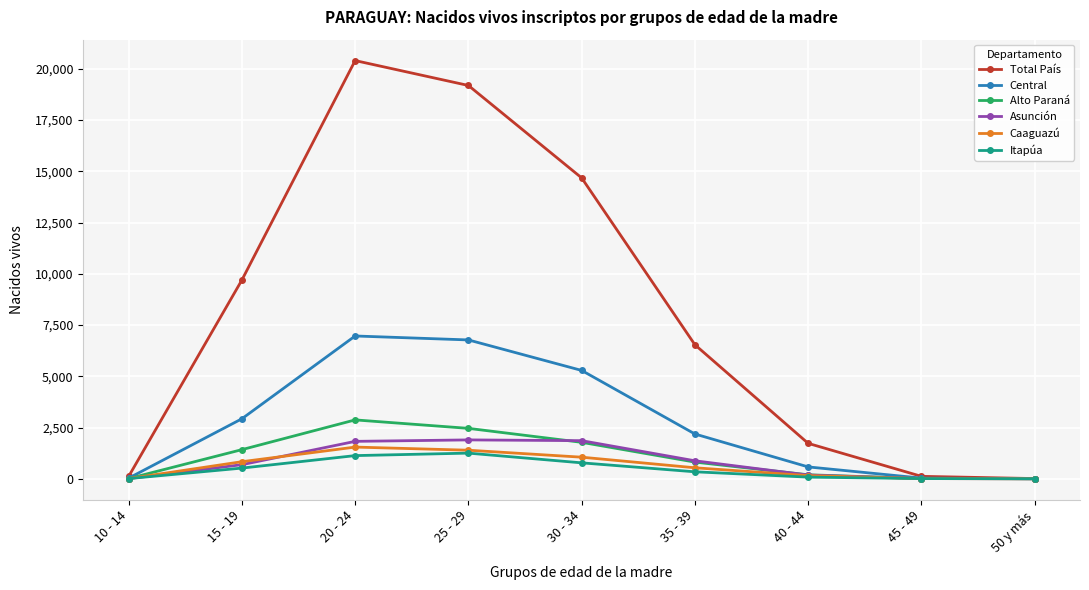

Where does the Total País series first go above 6537?

15 - 19